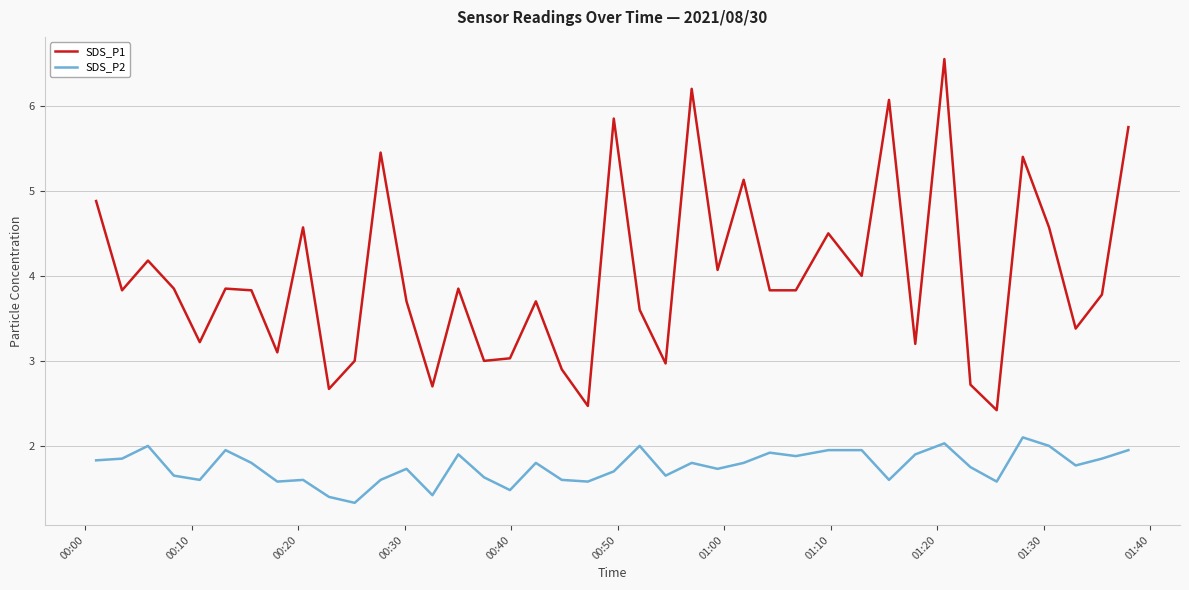

What is the difference between the maximum and minimum values in the SDS_P2 series?

0.8